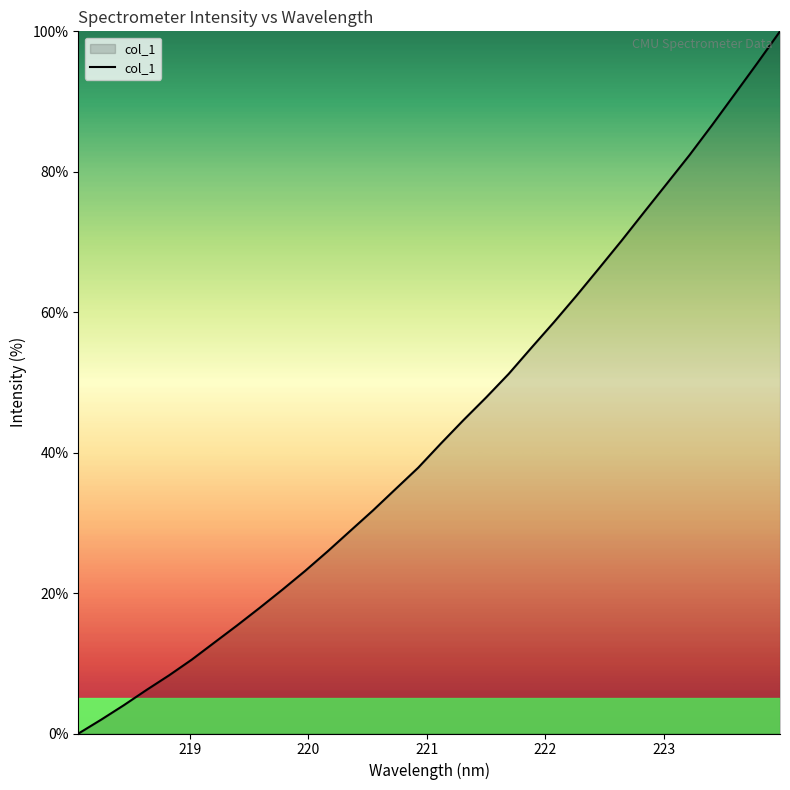

What is the difference between the maximum and minimum values?

100.0